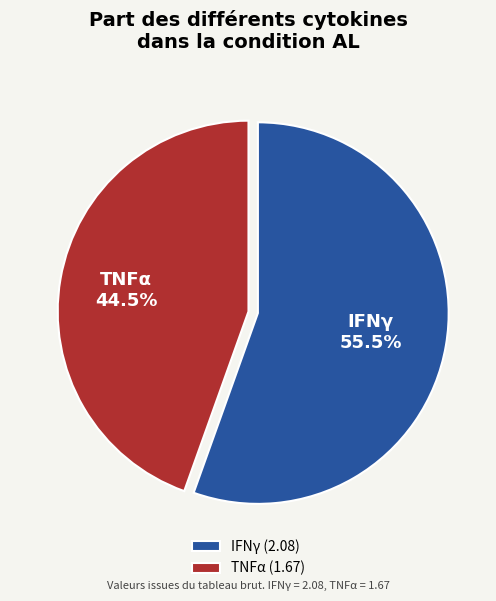

Rank the categories by value from highest to lowest.

IFNγ, TNFα